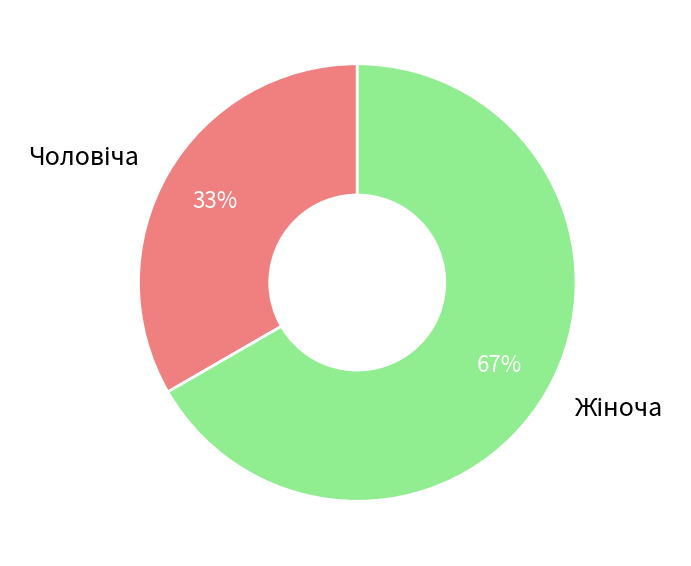

To the nearest percent, what is the average slice percentage?

50%